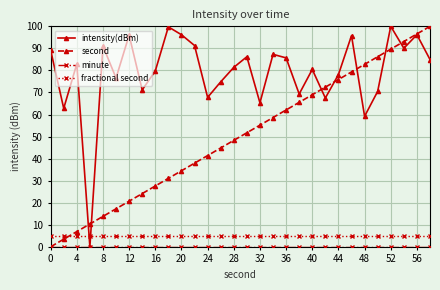

Which series has the largest total across all categories?

intensity(dBm)